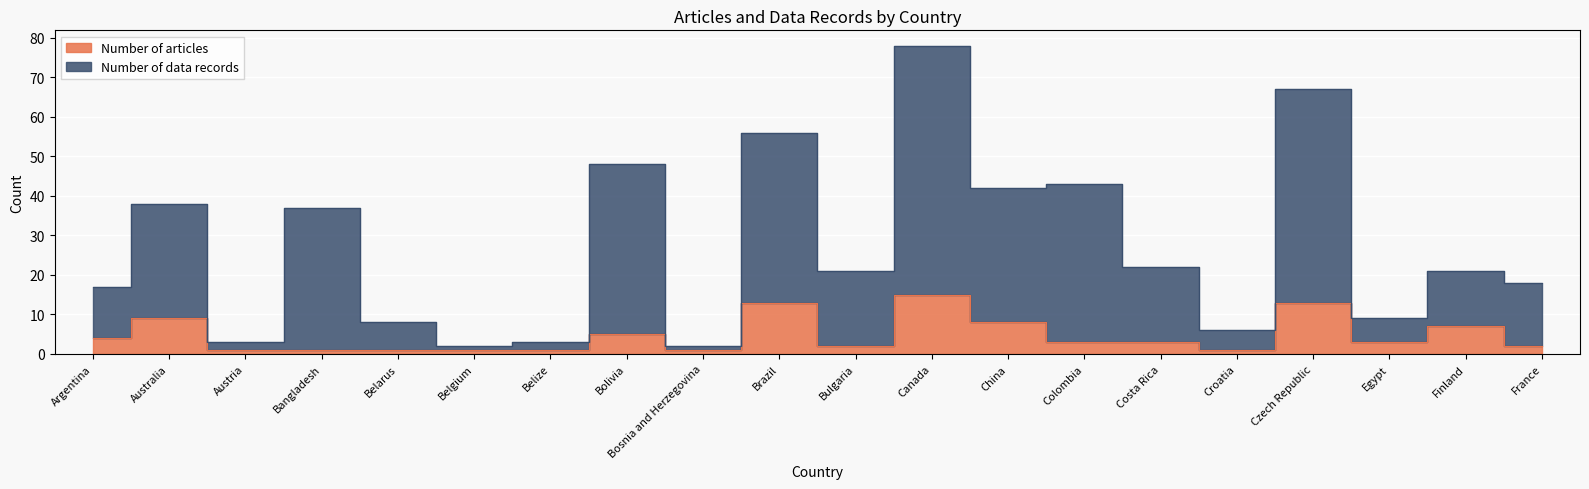

Between Bulgaria and Austria, which is larger?

Bulgaria